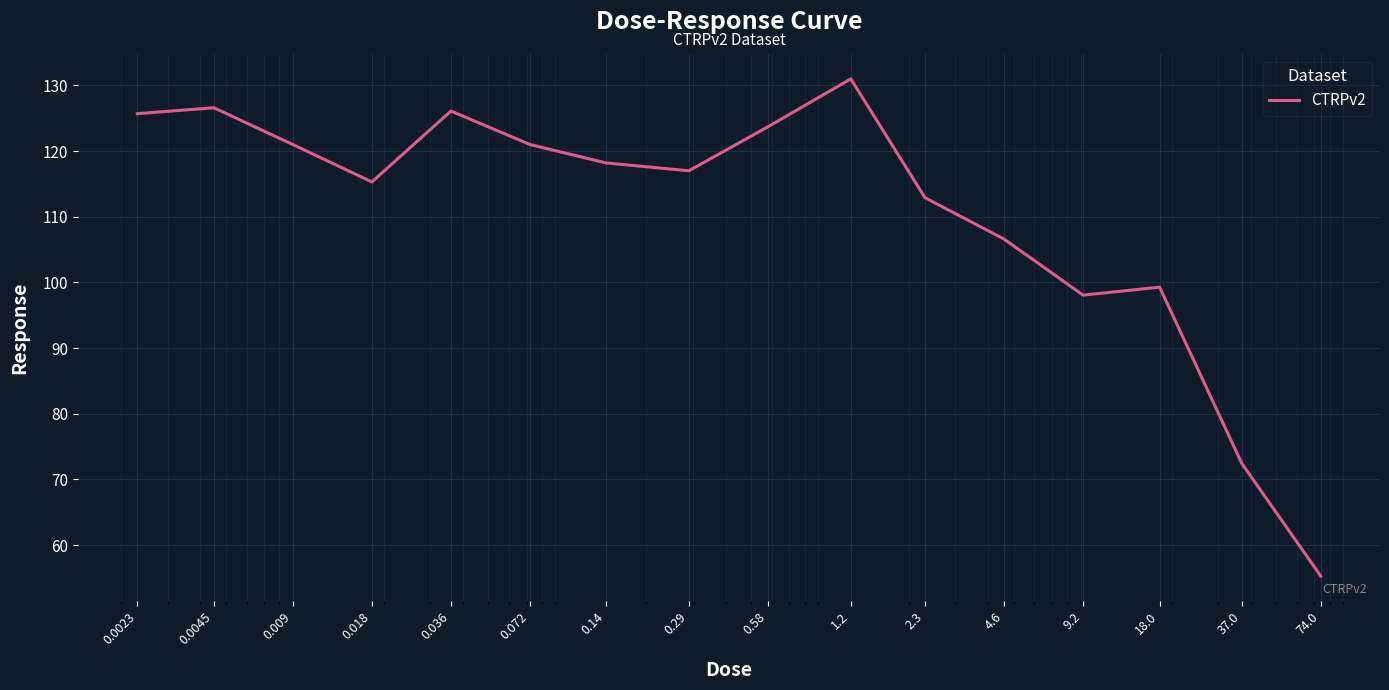

What is the greatest value displayed?

131.0